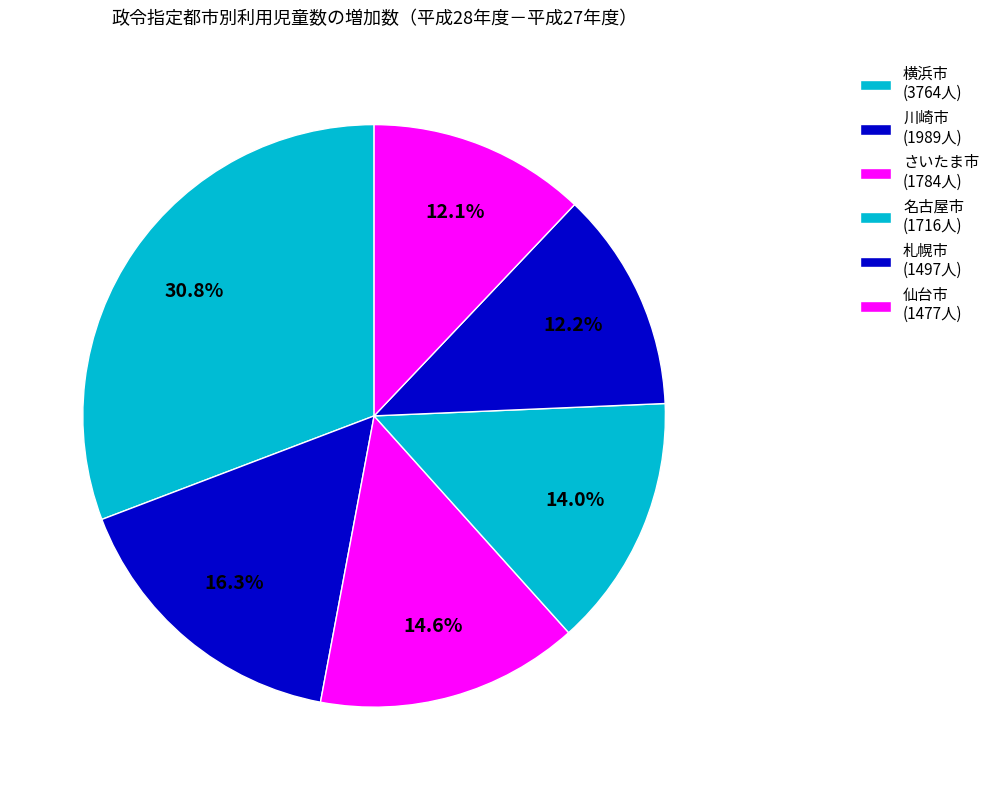

Is there a majority slice in this chart?

No